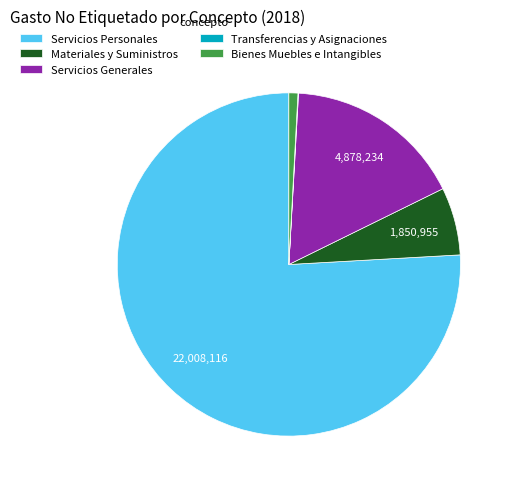

Is it true that Materiales y Suministros is 6% of the pie?

True